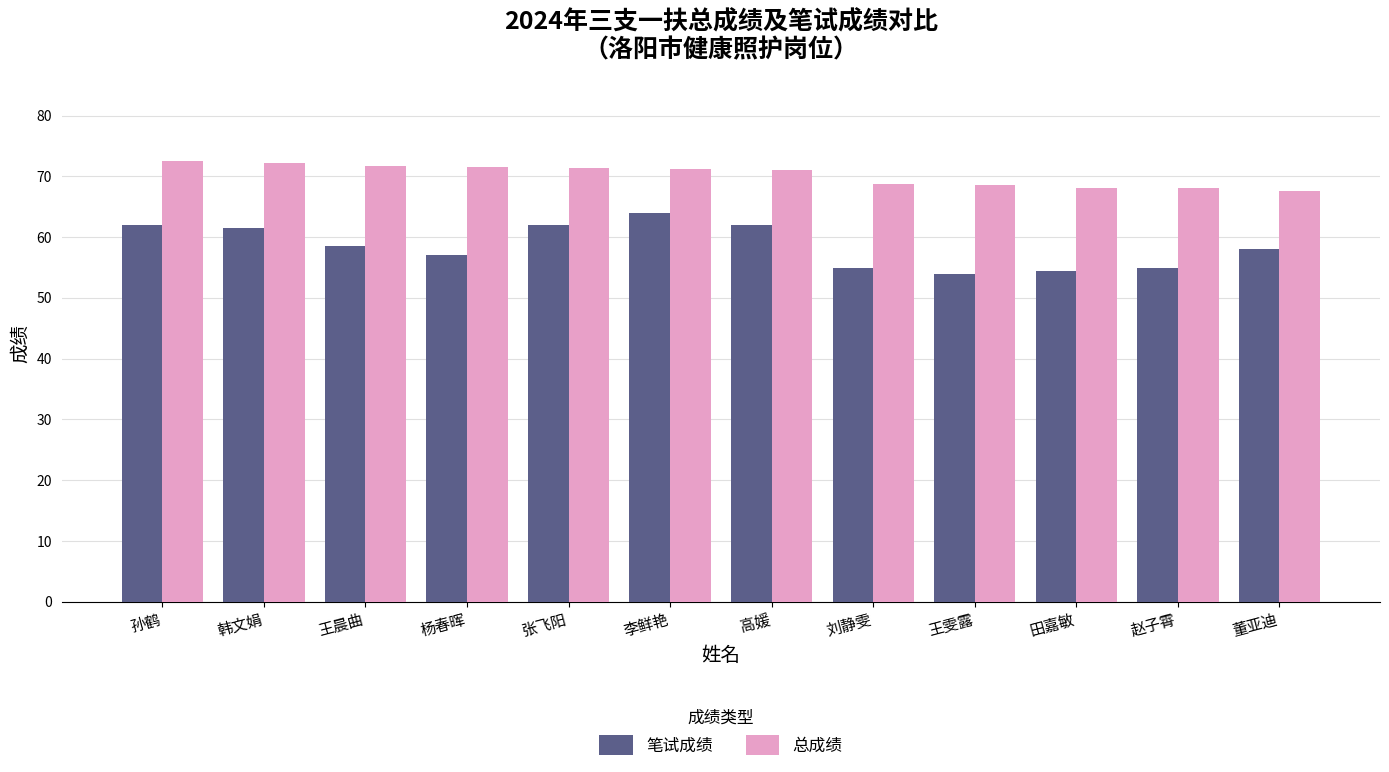

At which label does 笔试成绩 first exceed 58?

孙鹤